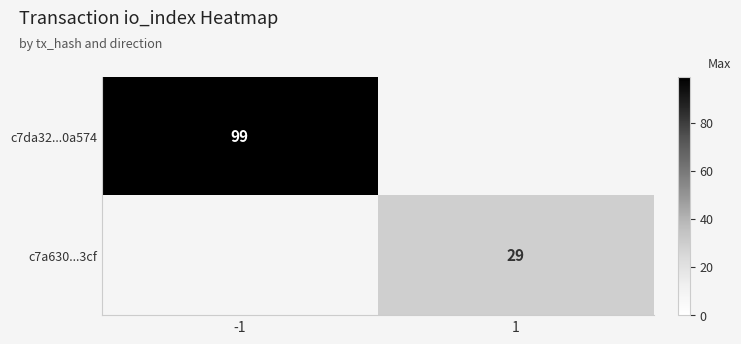

Is it true that c7da32...0a574 equals 144.7 at -1?

False